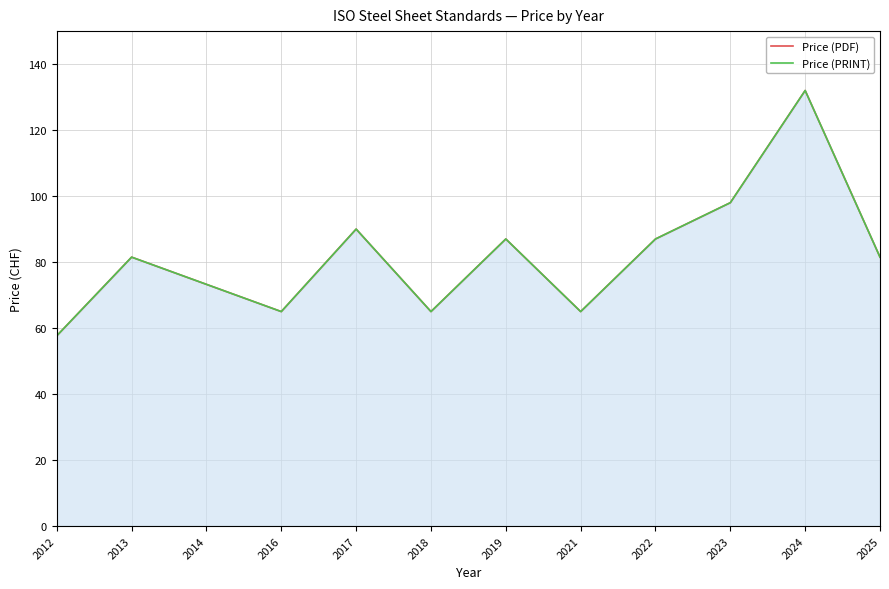

Is it true that Price (PDF) equals 91.6 at 2016?

False